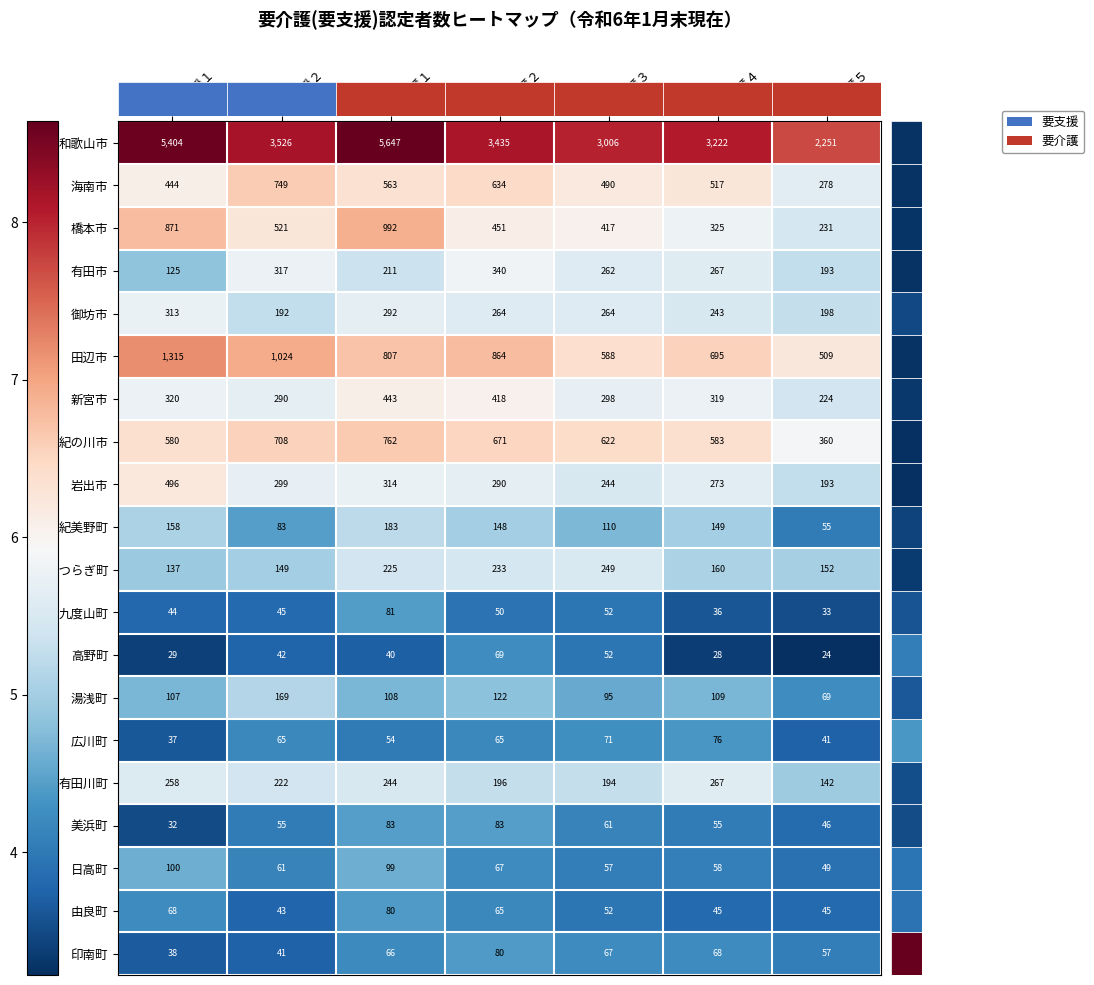

The value of 由良町 at 要支援２ is 6.3. True or false?

False